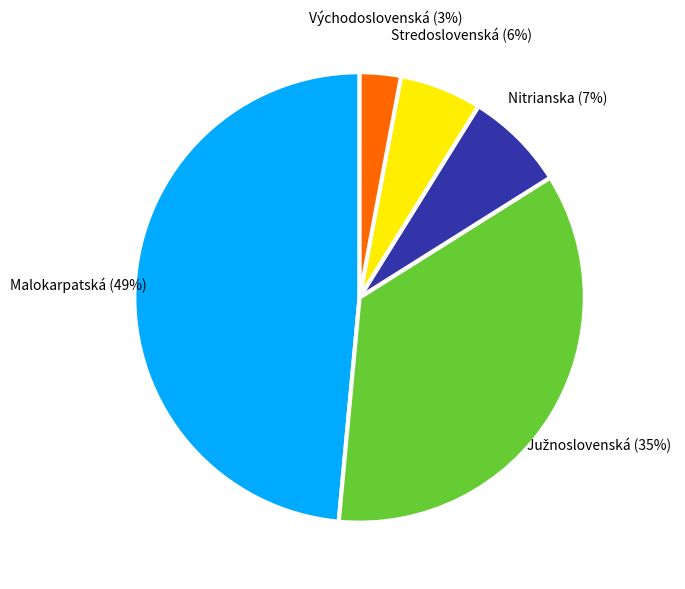

Is there a majority slice in this chart?

No